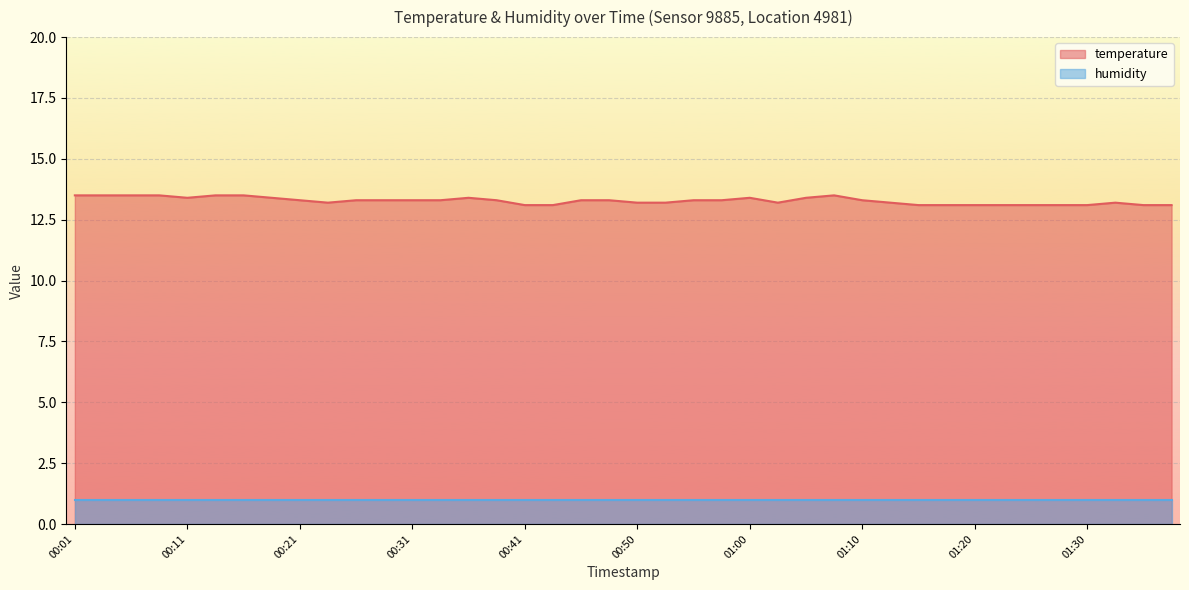

What is the difference between the maximum and minimum values in the temperature series?

0.4